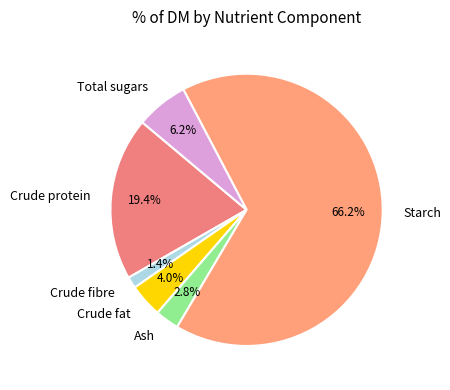

Which slice is the largest?

Starch